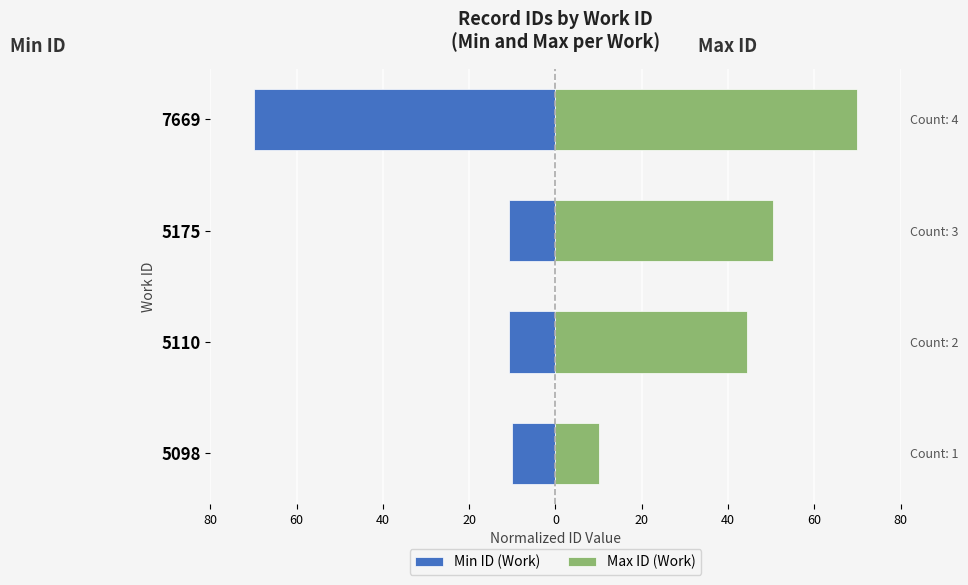

The Min ID (Work) series shows -16.1 at 5175. True or false?

False